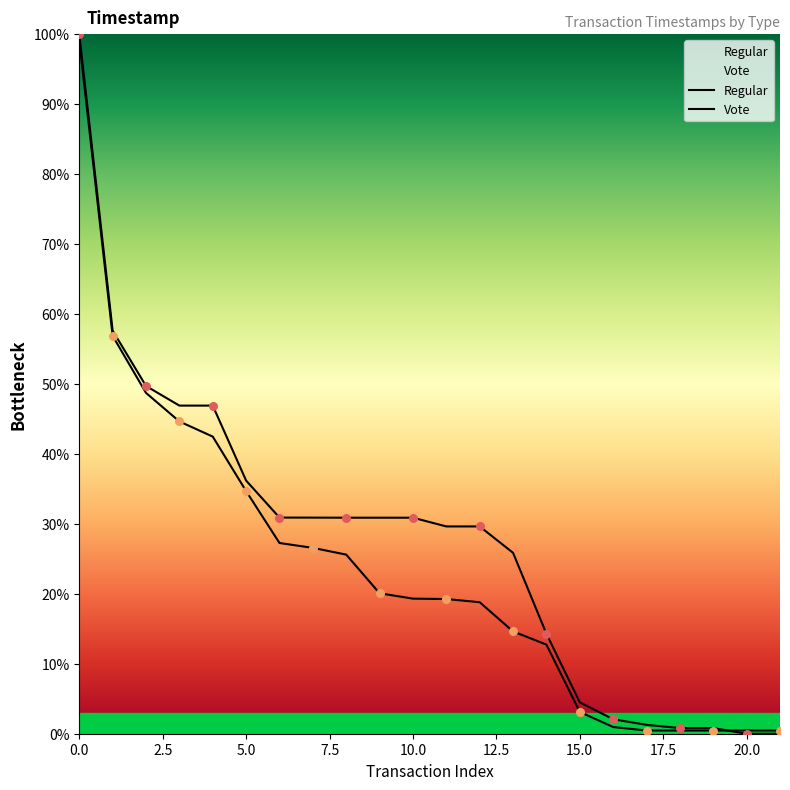

At how many categories does at least one series exceed 49?

3